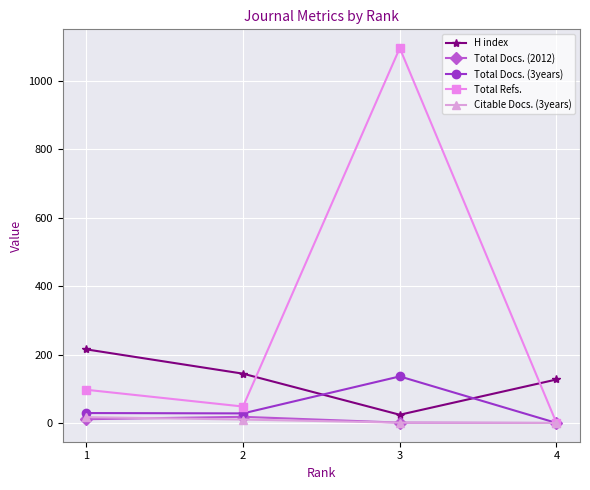

At which label is H index closest to 119?

4